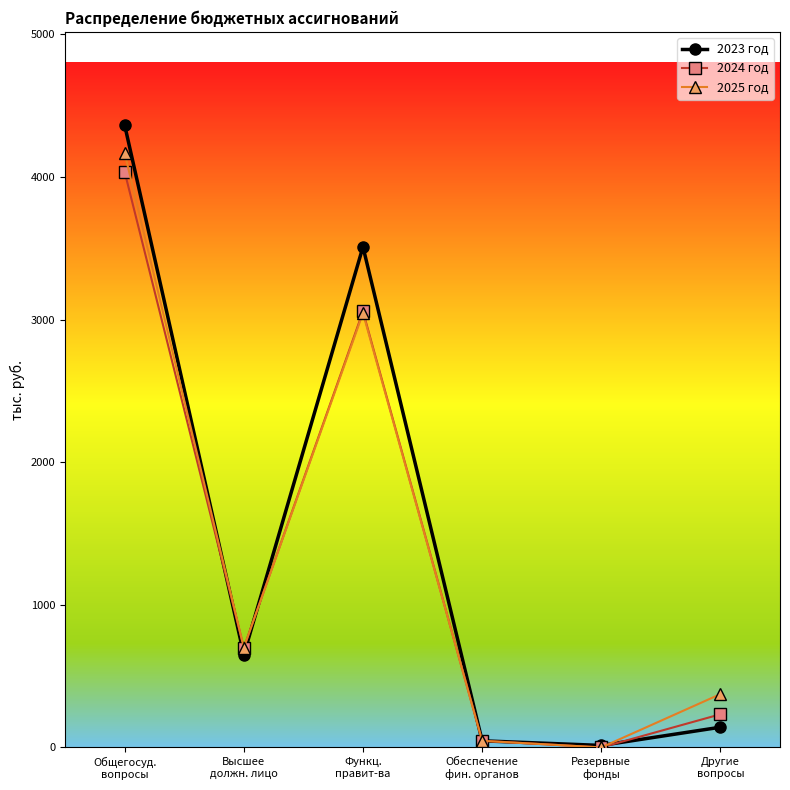

What is the total value across all series at Общегосуд.
вопросы?

12565.7